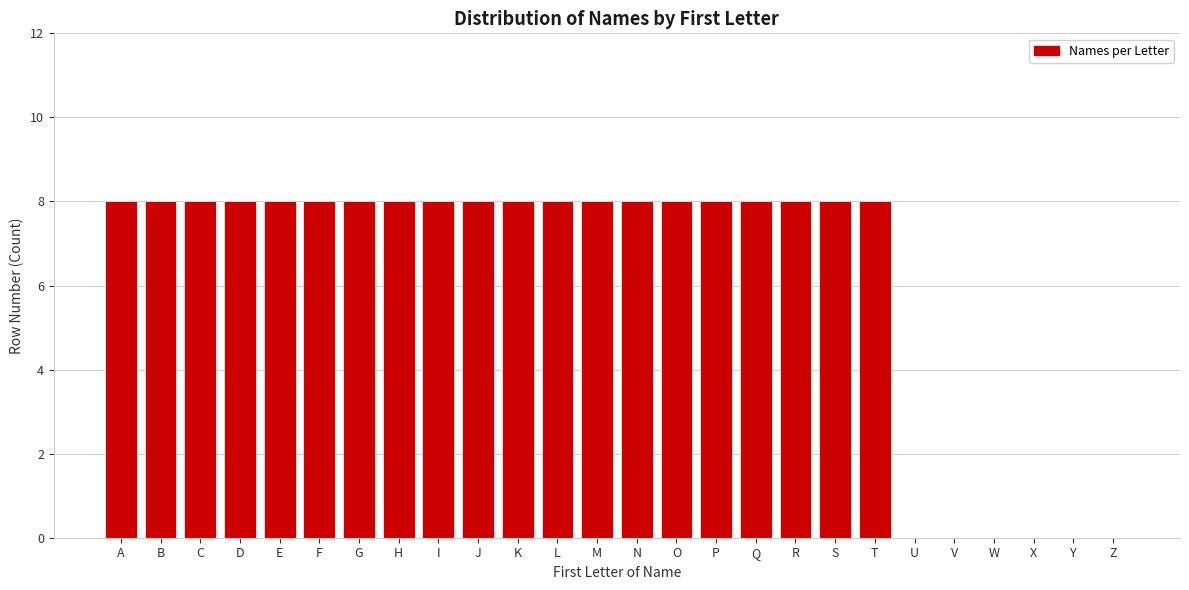

Reading right to left, transcribe all the data shown in this chart.

Z=0	Y=0	X=0	W=0	V=0	U=0	T=8	S=8	R=8	Q=8	P=8	O=8	N=8	M=8	L=8	K=8	J=8	I=8	H=8	G=8	F=8	E=8	D=8	C=8	B=8	A=8